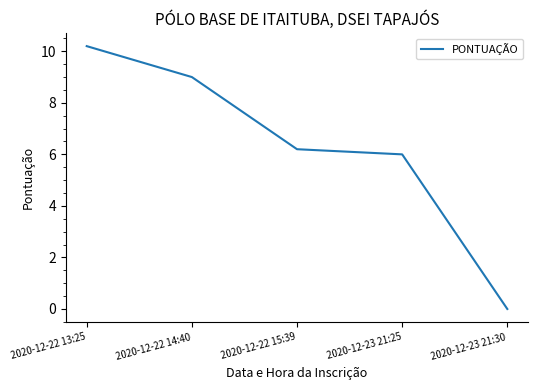

What is the difference between the second highest and second lowest values?

3.0